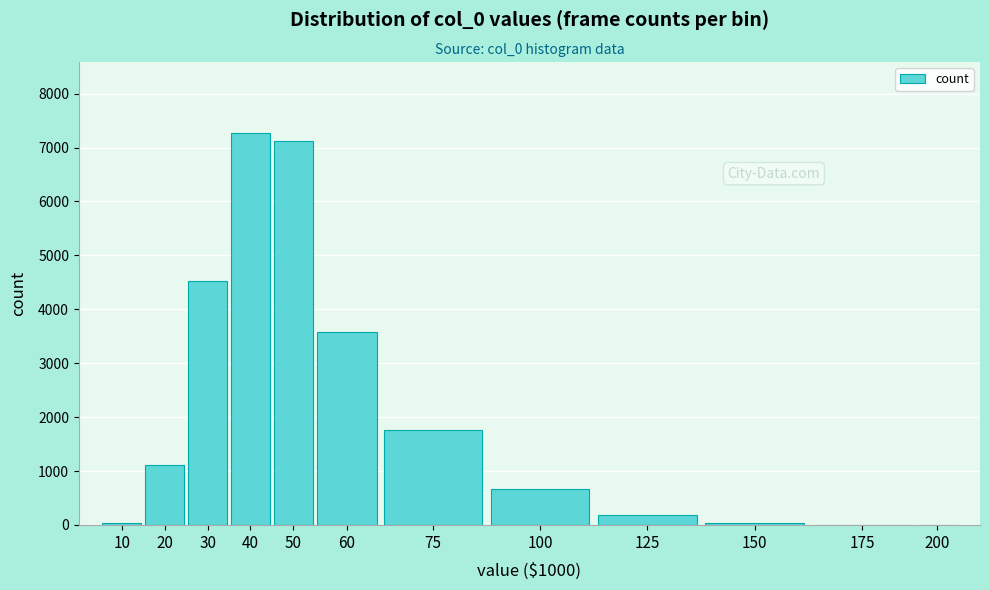

The value at 200 is 0. True or false?

True